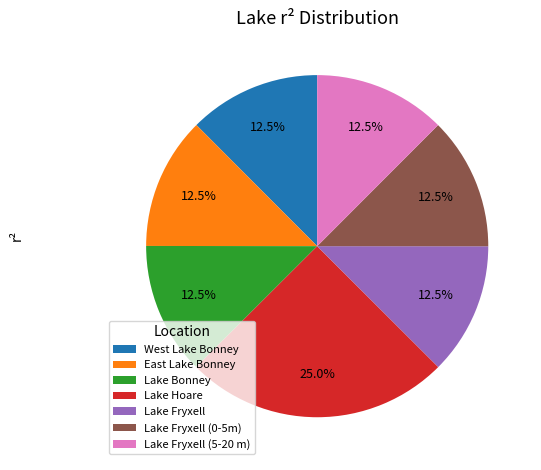

What is the ratio of the value at Lake Fryxell (0-5m) to the value at Lake Fryxell?

1.0